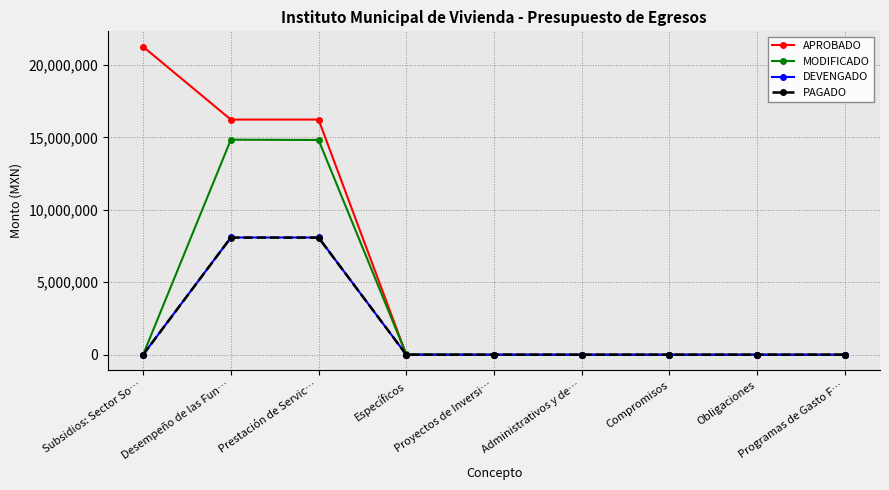

Is it true that DEVENGADO equals 0.0 at Administrativos y de…?

True